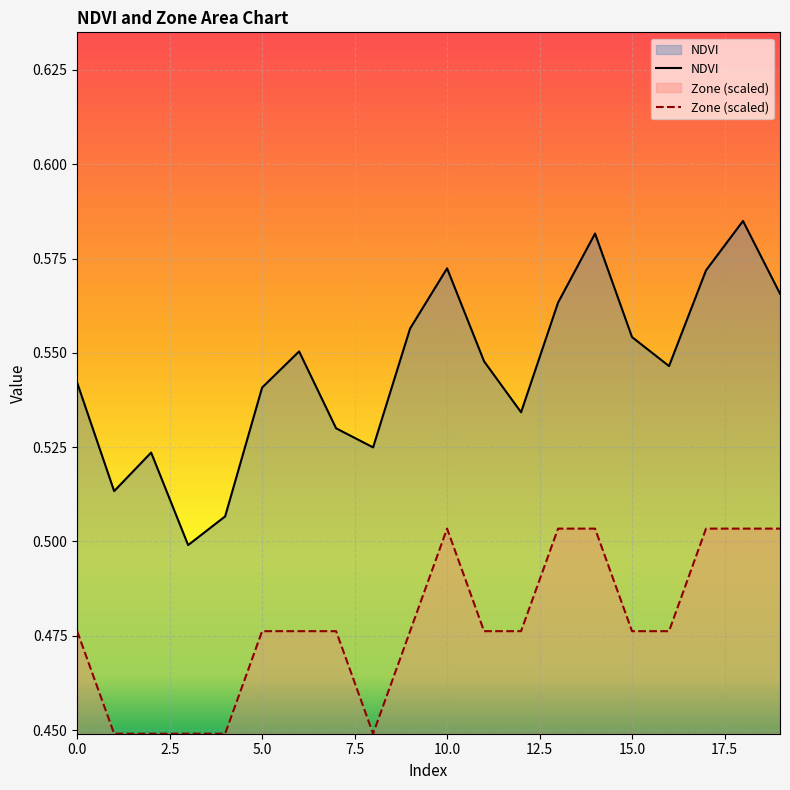

True or false: Zone (scaled) has more than 0 points higher than both neighbors.

True